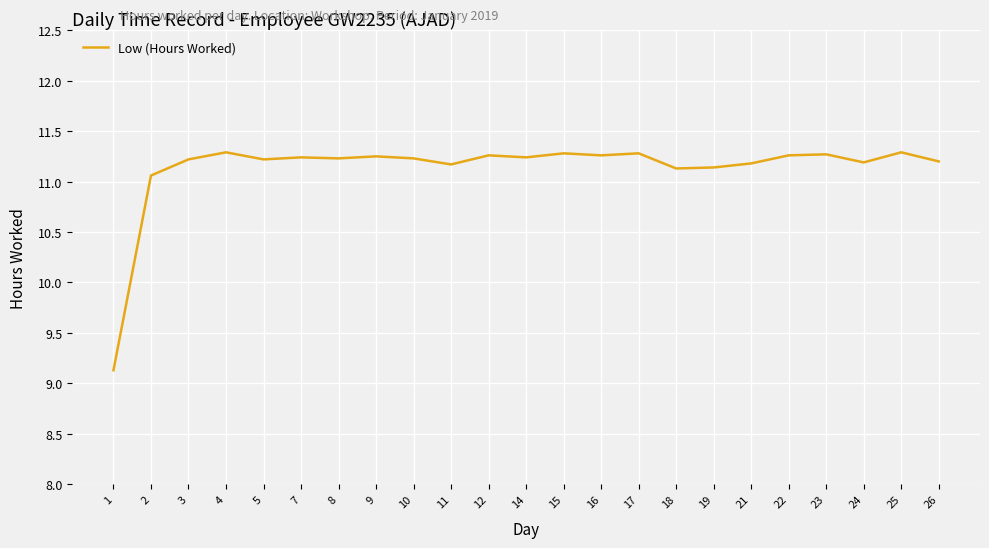

Approximately how many times larger is the value at 10 compared to 7?

1.0